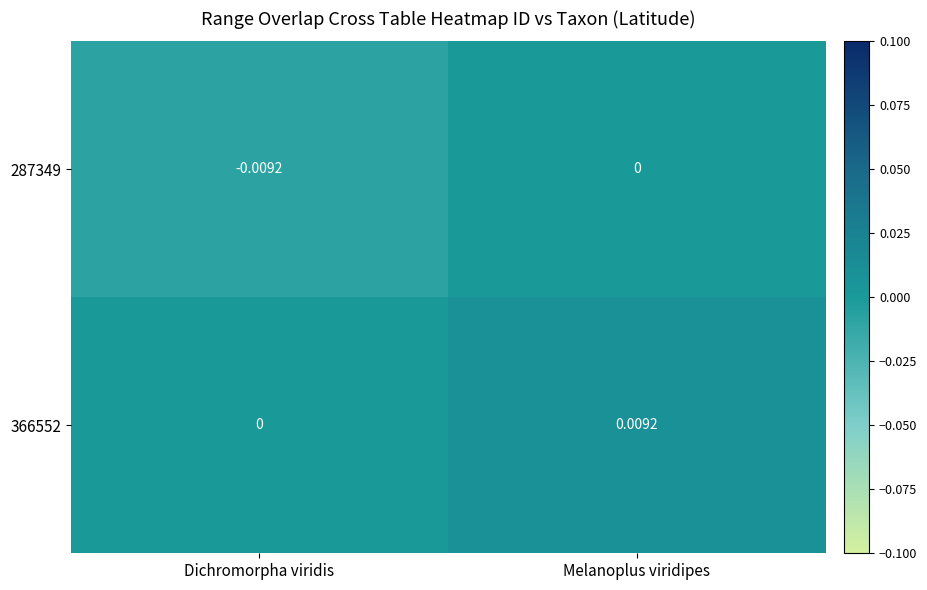

Count the number of categories in the chart.

2